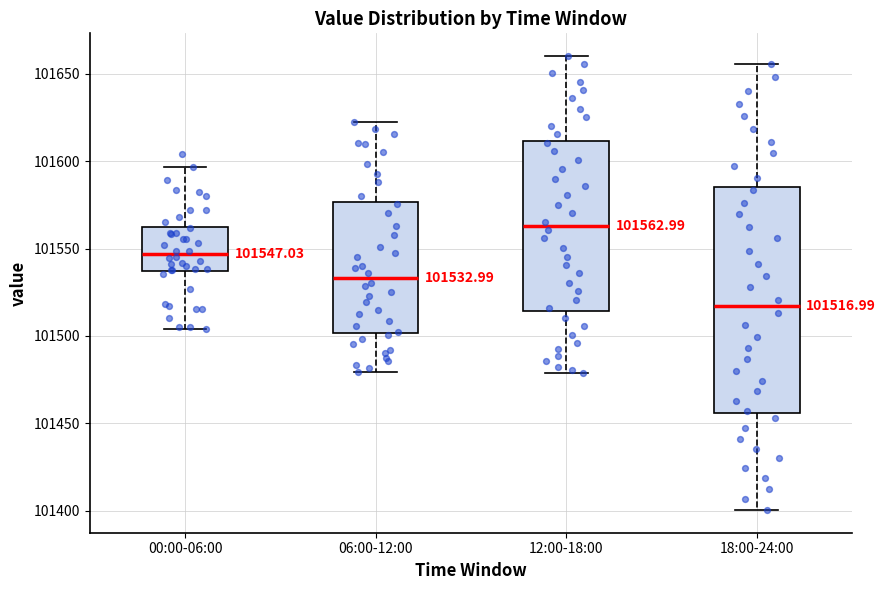

Which box's median line is the lowest?

18:00-24:00